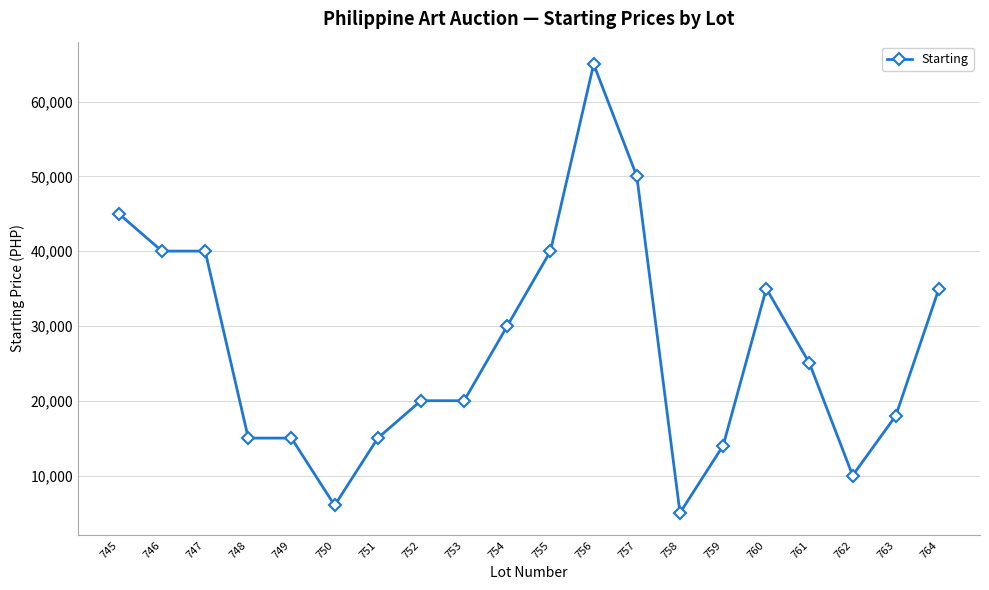

True or false: the data has more than 1 interior local peaks.

True